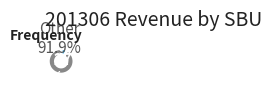

How many segments does this pie chart have?

2